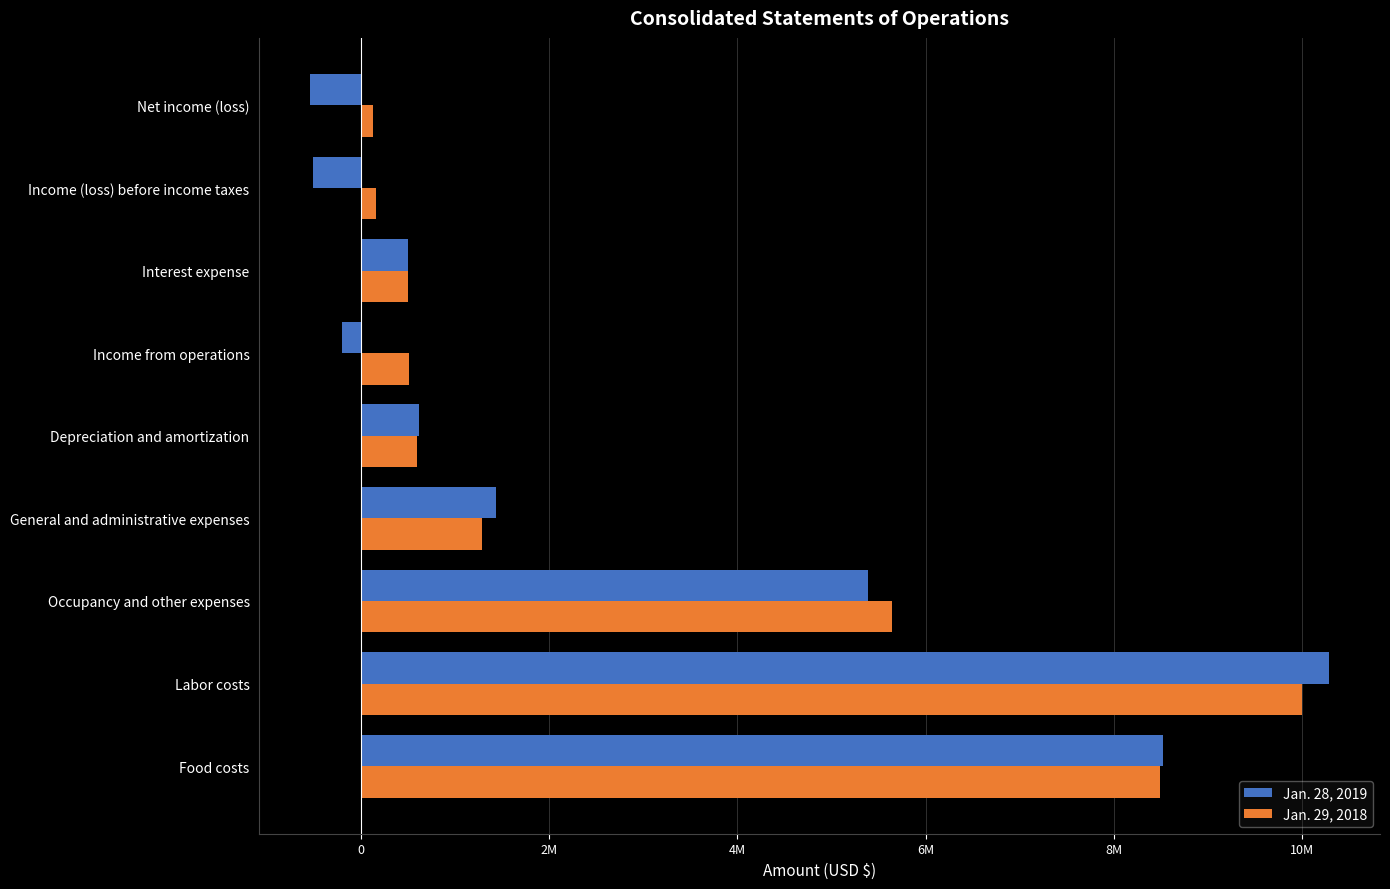

What are all the series names shown in the legend?

Jan. 28, 2019, Jan. 29, 2018